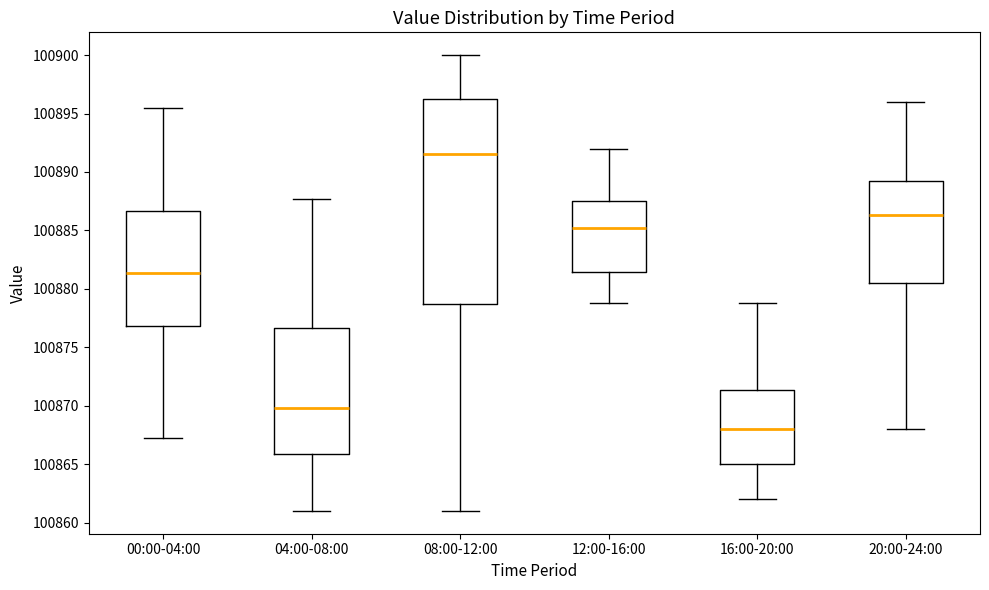

Where is the lower edge of the box for 16:00-20:00 on the y-axis? The values are not printed on the chart, so give them approximately, as read against the axis.

100865.0